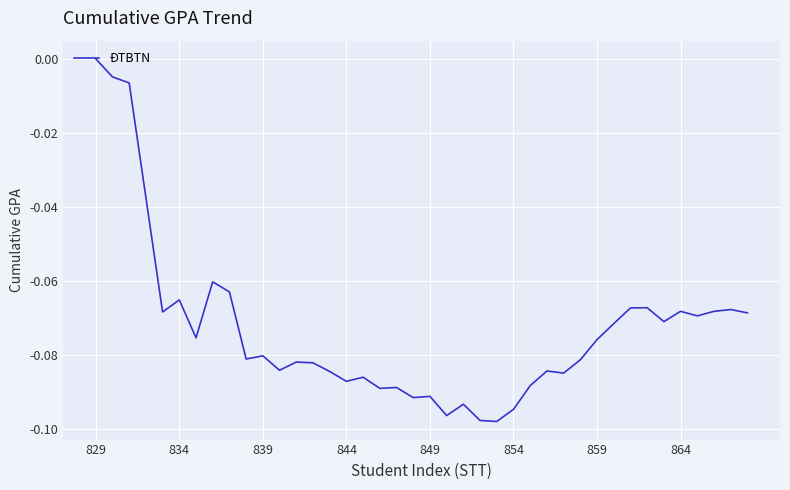

Which category has the lowest value across all series?

24